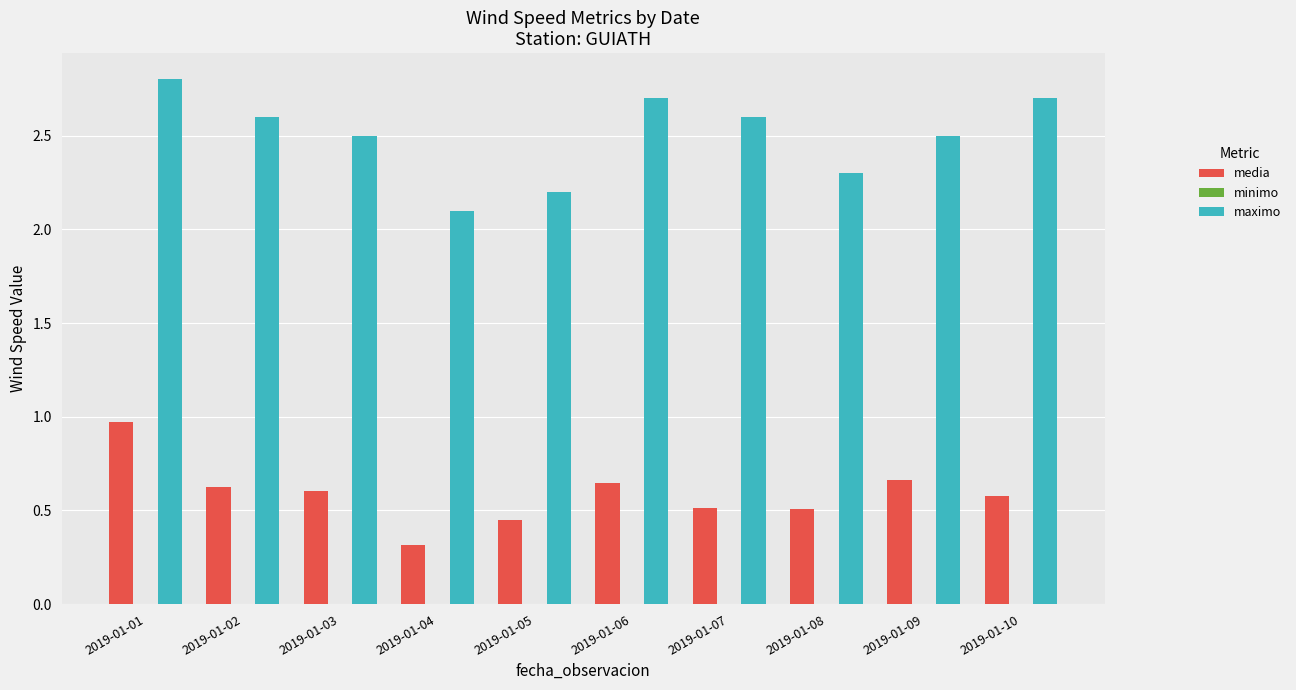

What is the difference between the highest and lowest values at 2019-01-06?

2.1